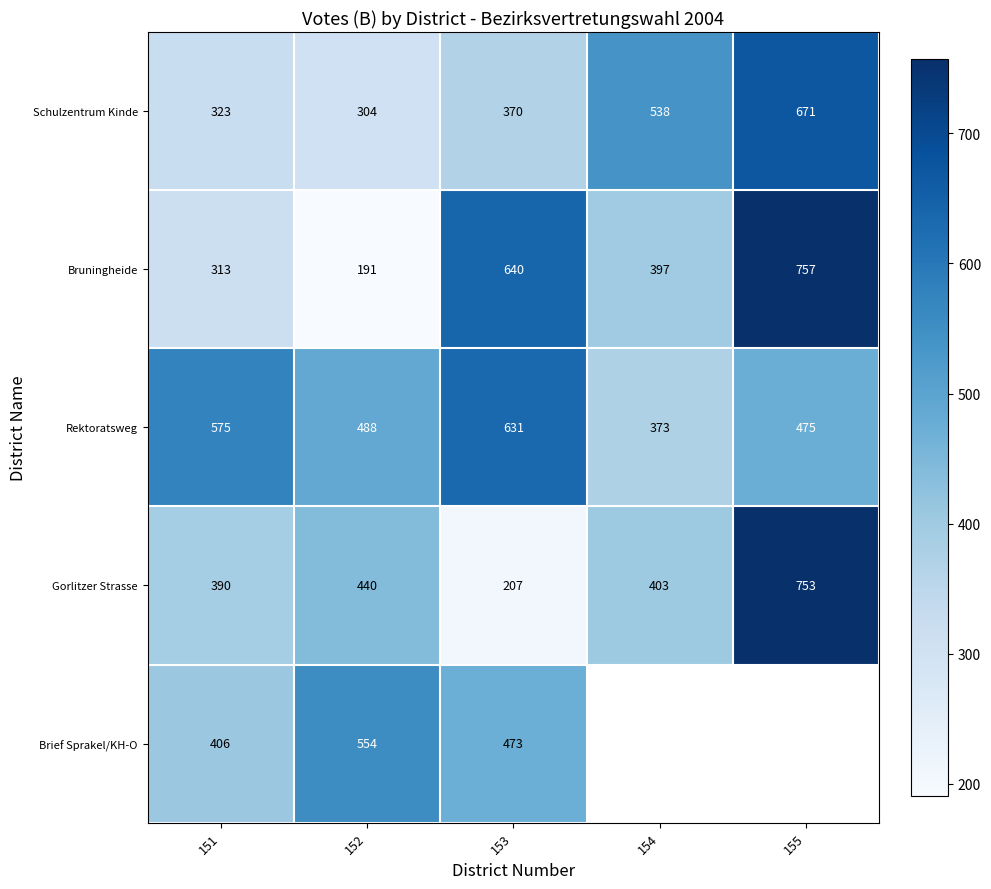

Between 152 and 154, which is larger?

154